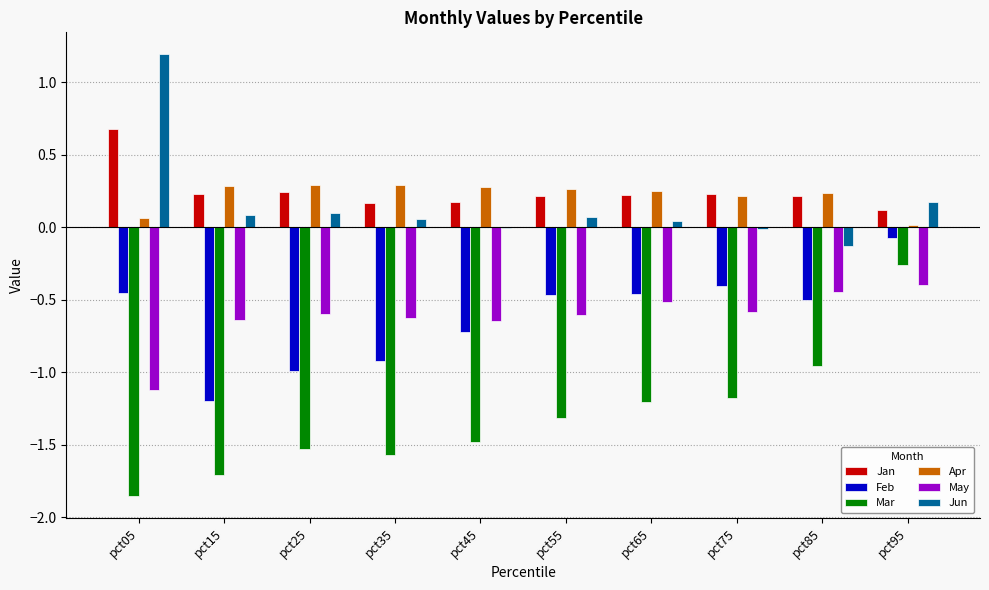

What is the sum of all Feb values?

-6.2